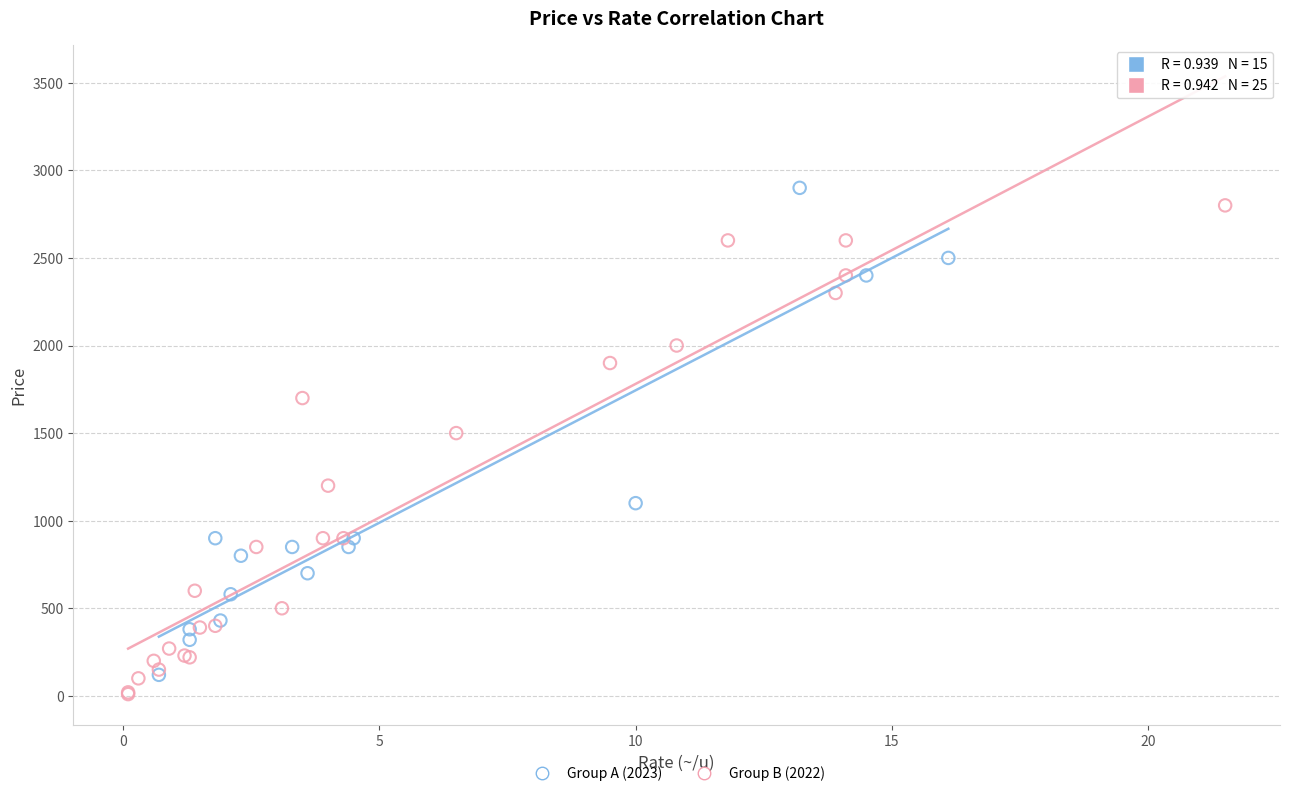

What are all the series names shown in the legend?

Group A (2023), Group B (2022)